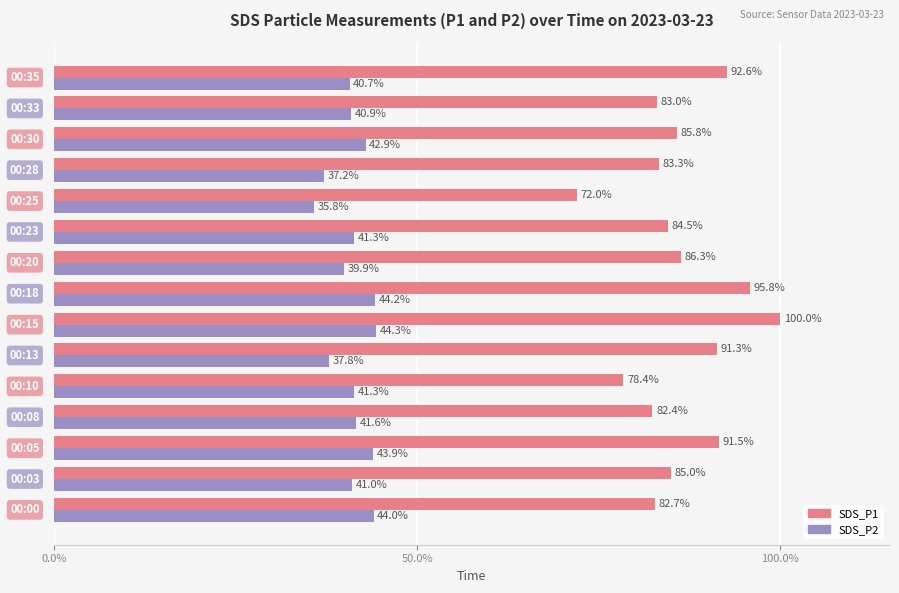

What is the sum of all SDS_P2 values?

616.8